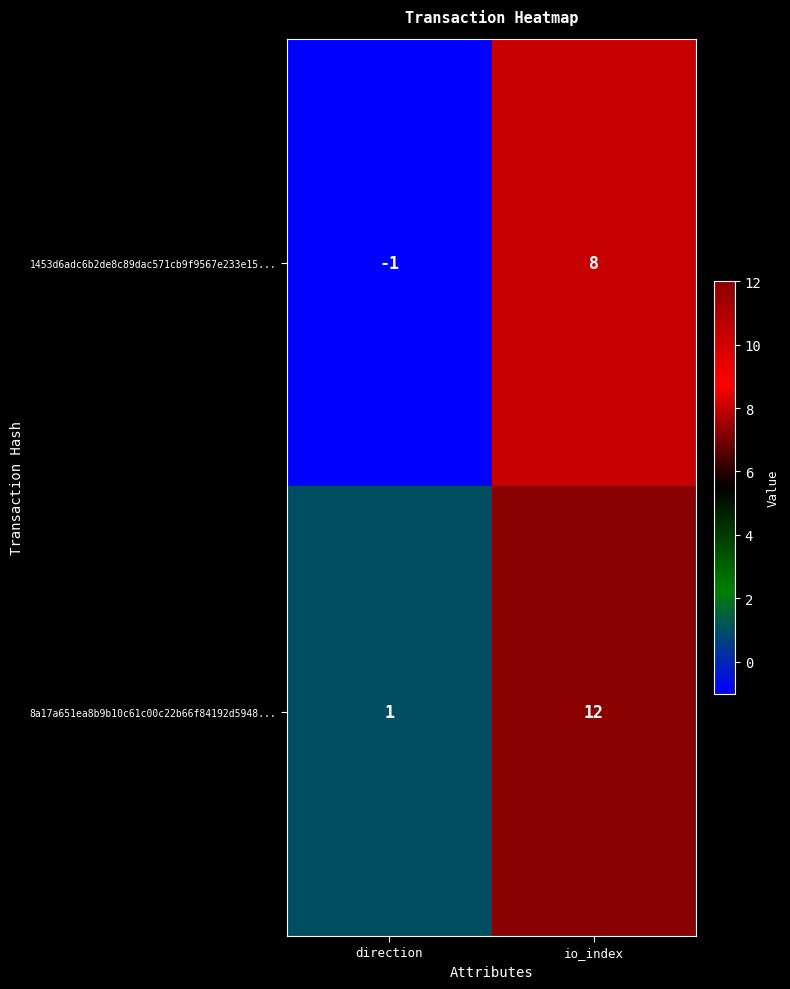

Which series changed the most between direction and io_index?

8a17a651ea8b9b10c61c00c22b66f84192d5948...